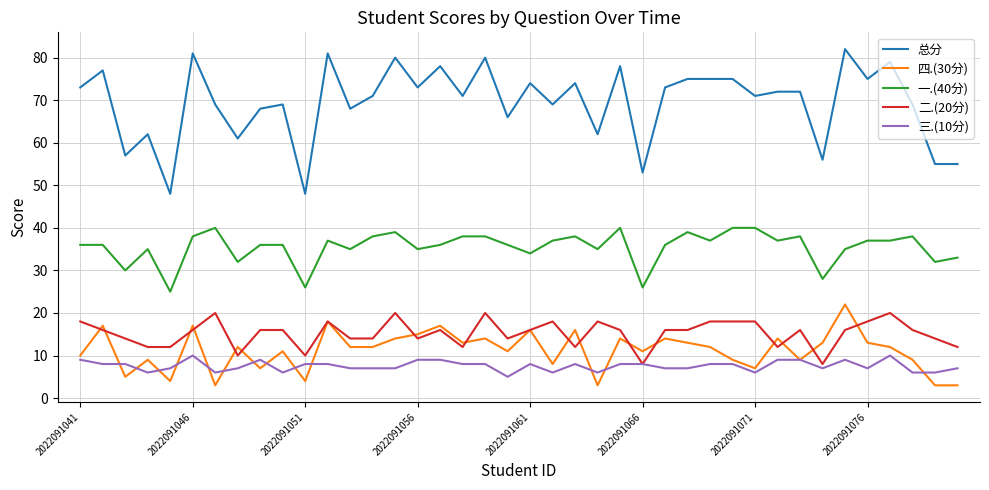

What are all the series names shown in the legend?

总分, 四.(30分), 一.(40分), 二.(20分), 三.(10分)